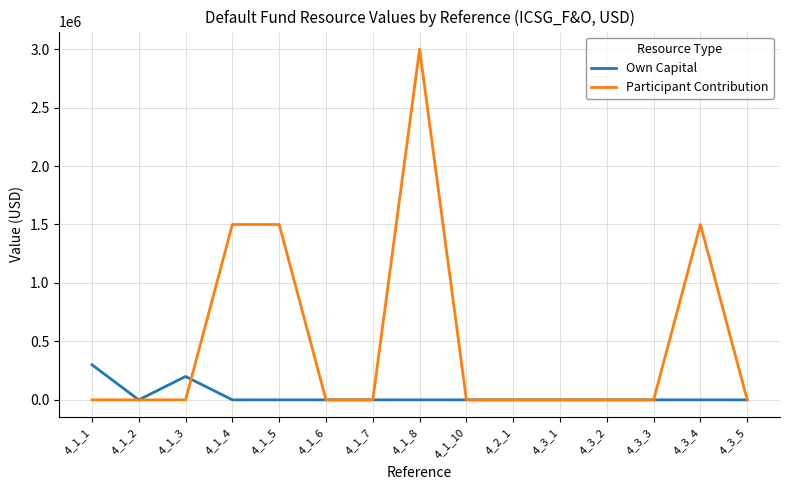

What are all the series names shown in the legend?

Own Capital, Participant Contribution